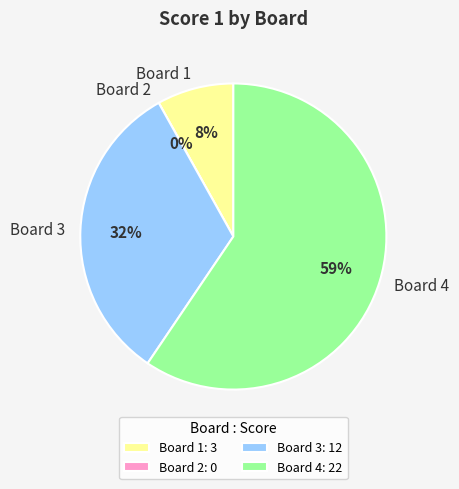

Which slice is the largest?

Board 4